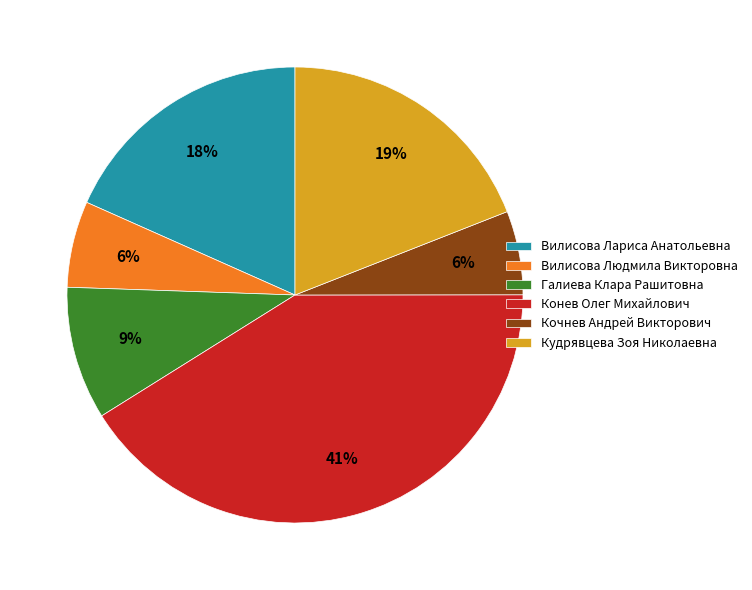

What is the largest slice in the pie chart?

Конев Олег Михайлович